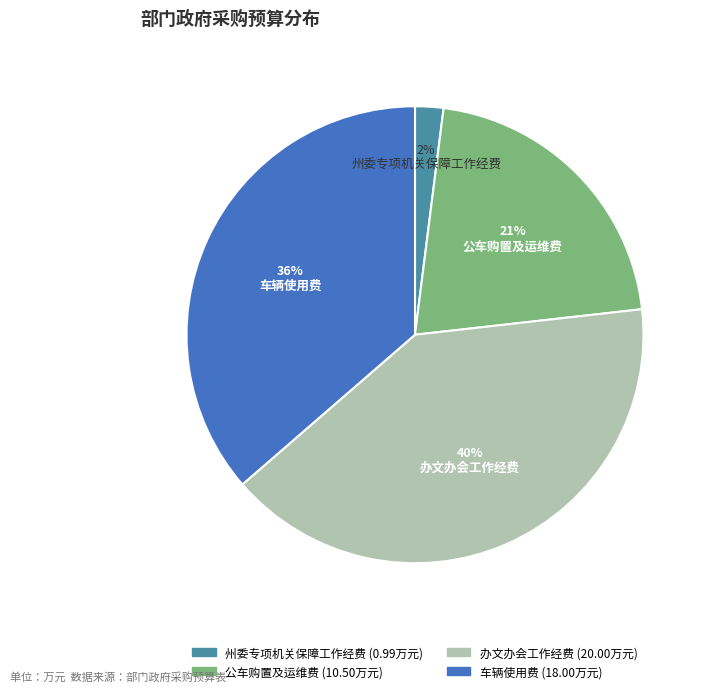

Is it true that 办文办会工作经费 is 40% of the pie?

True